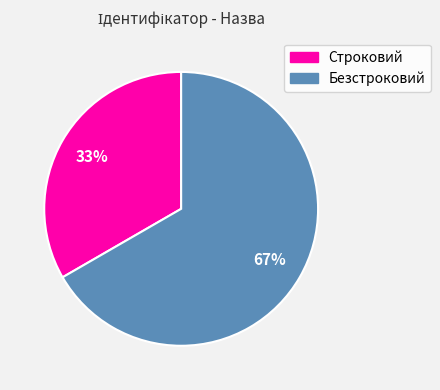

Which category has the smallest portion of the pie?

Строковий